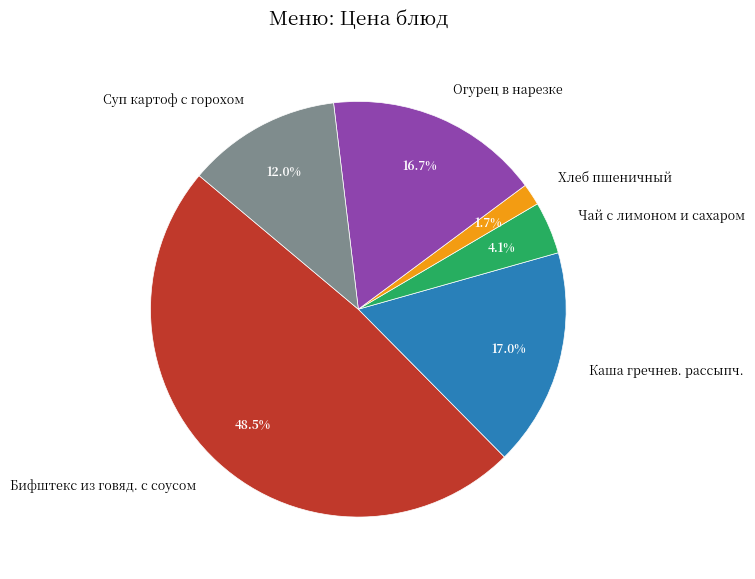

How many segments does this pie chart have?

6